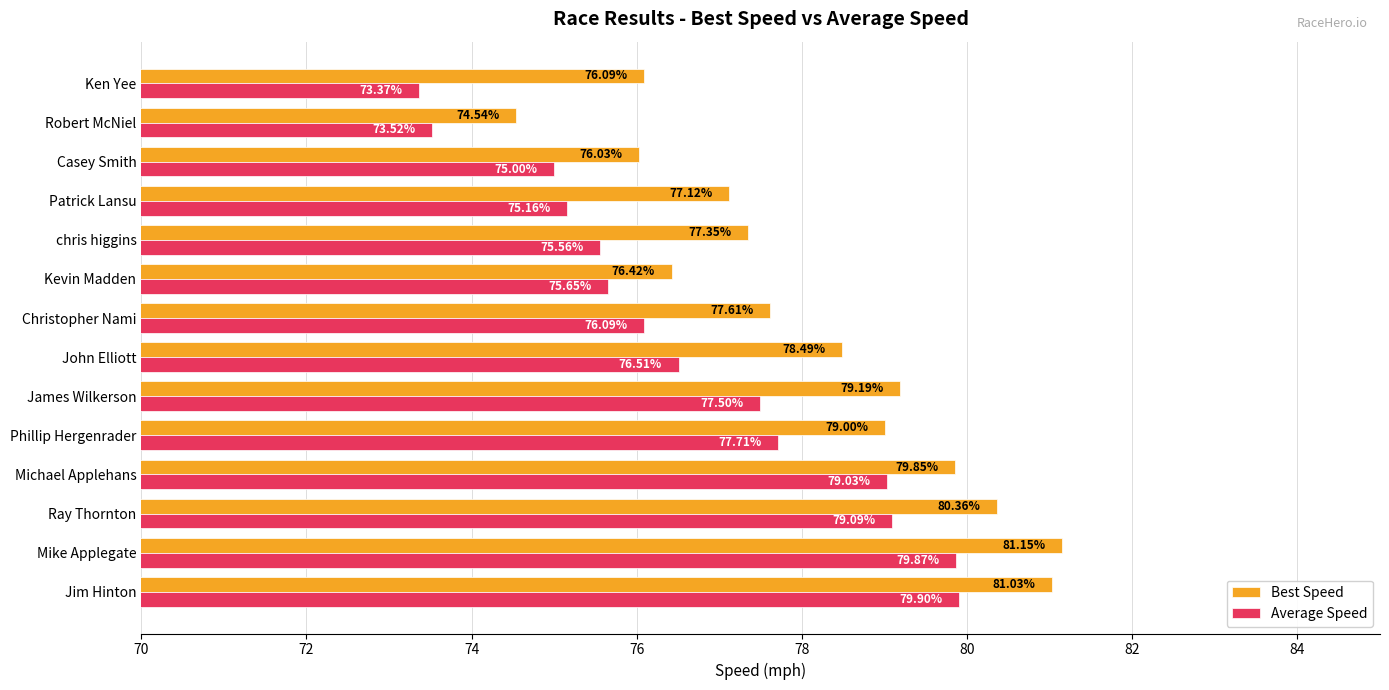

Which series changed the most between Phillip Hergenrader and Casey Smith?

Best Speed